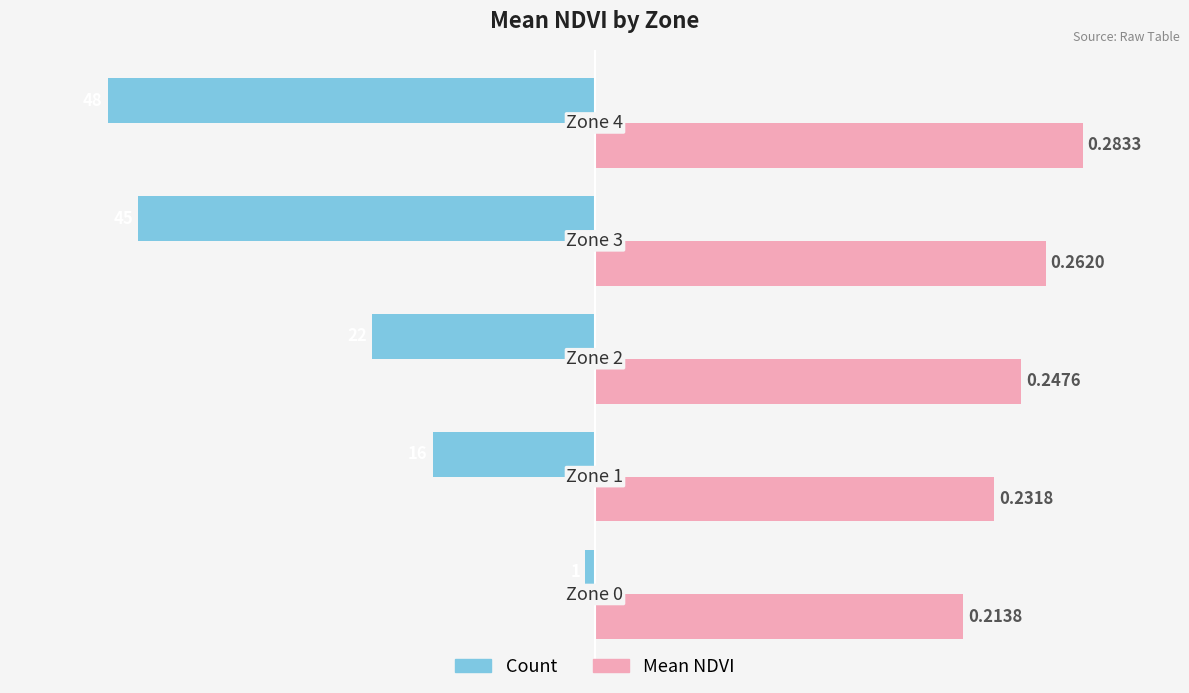

Reading right to left, transcribe all the data shown in this chart.

Count (normalized): -1.0	-0.9	-0.5	-0.3	-0.0
Mean NDVI (normalized): 1.0	0.9	0.9	0.8	0.8